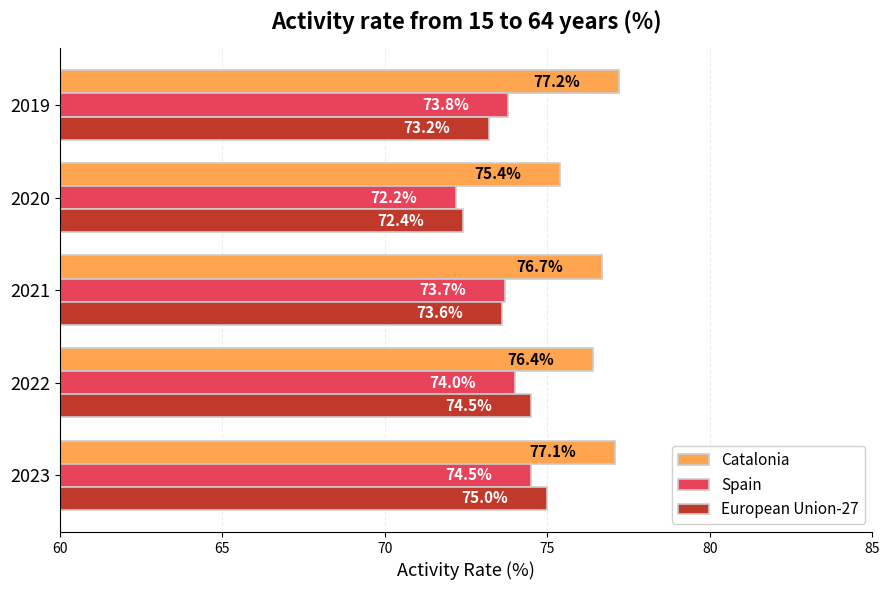

At which category does the chart reach its minimum across all series?

2020